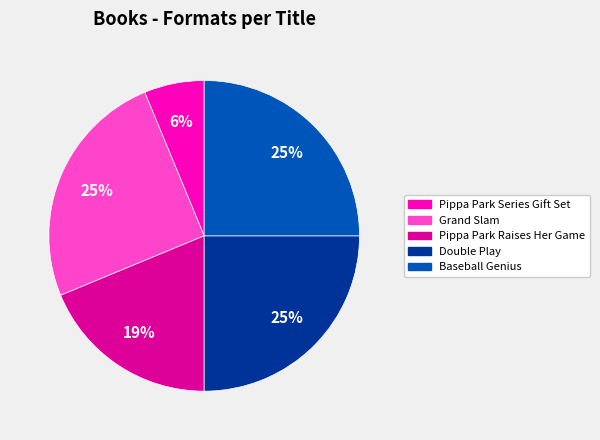

Which category has the smallest portion of the pie?

Pippa Park Series Gift Set